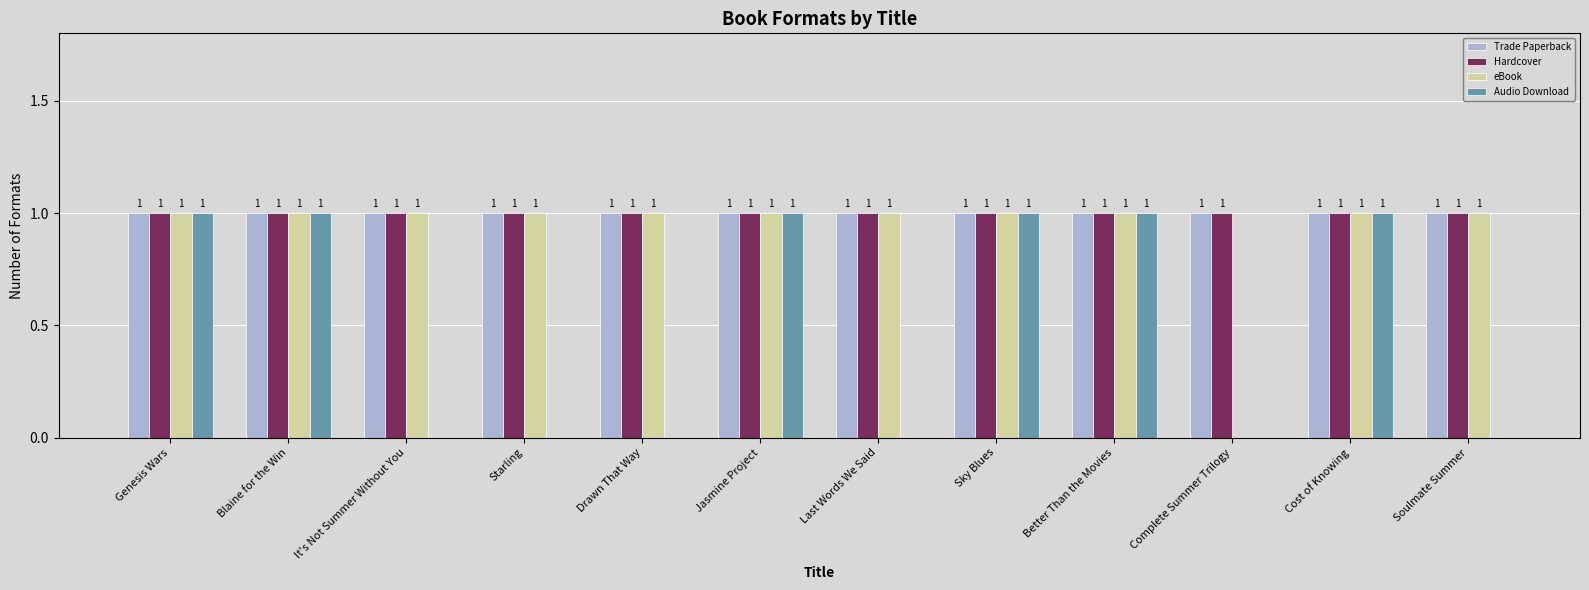

What are all the series names shown in the legend?

Trade Paperback, Hardcover, eBook, Audio Download